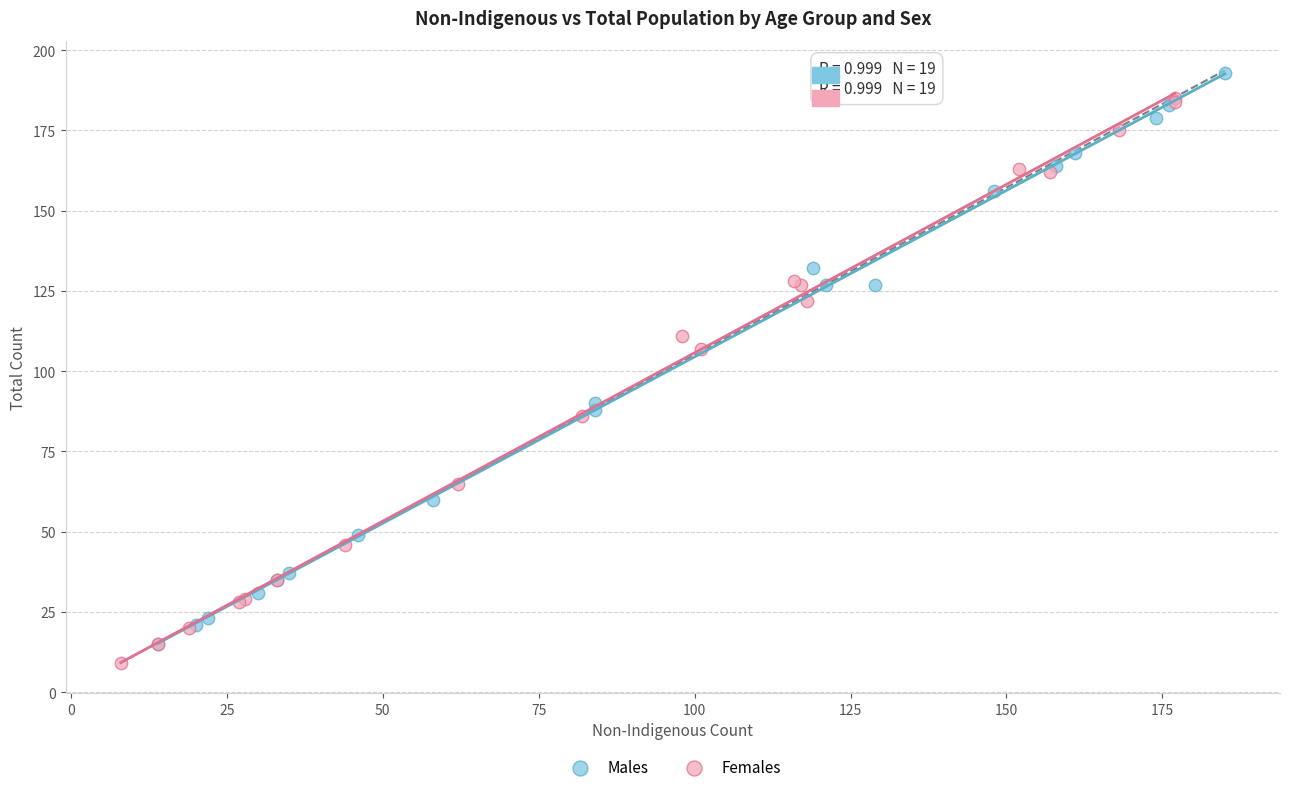

Which series reaches the minimum Y coordinate?

Females